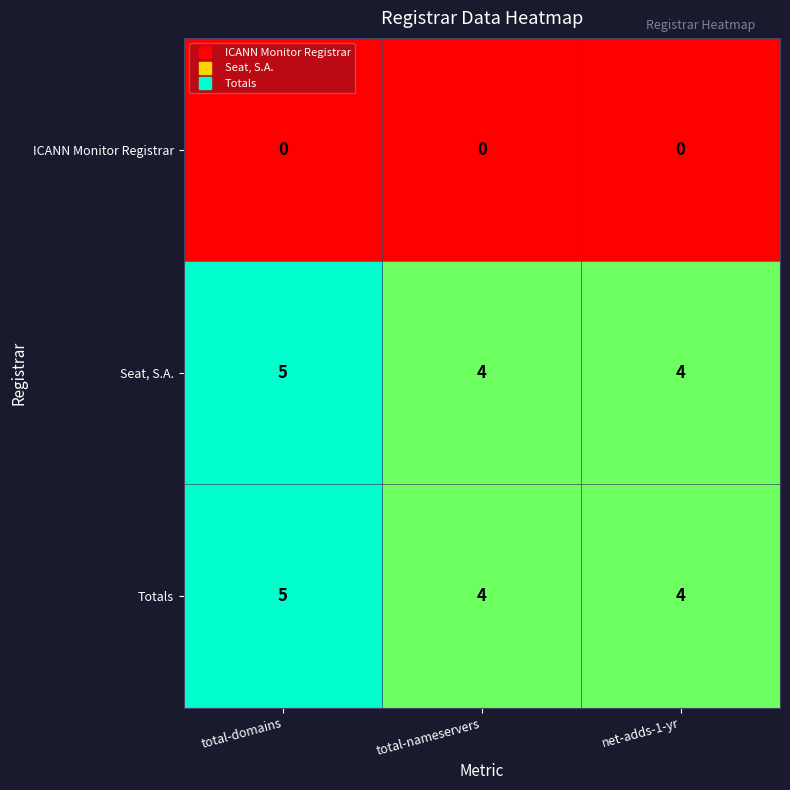

What is the greatest value displayed?

5